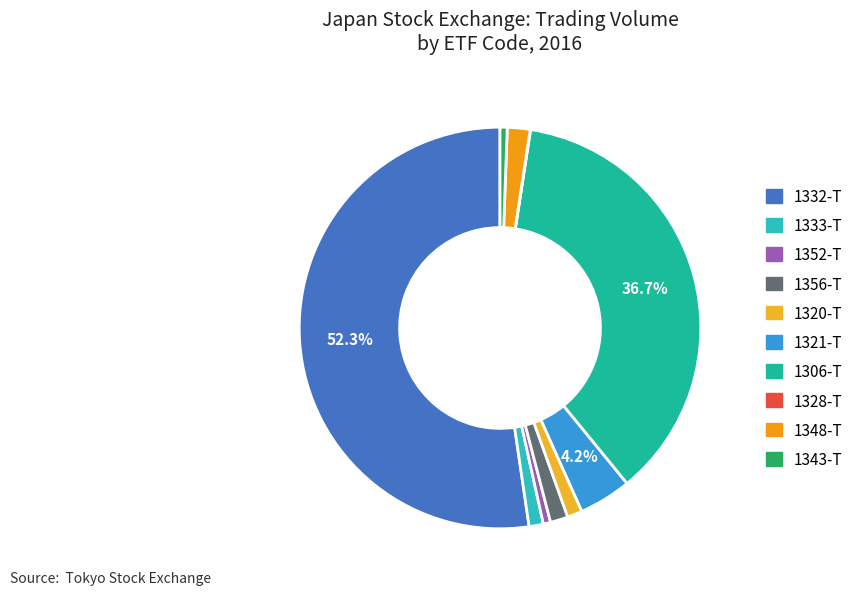

How much of the chart is everything except 1328-T?

100.0%